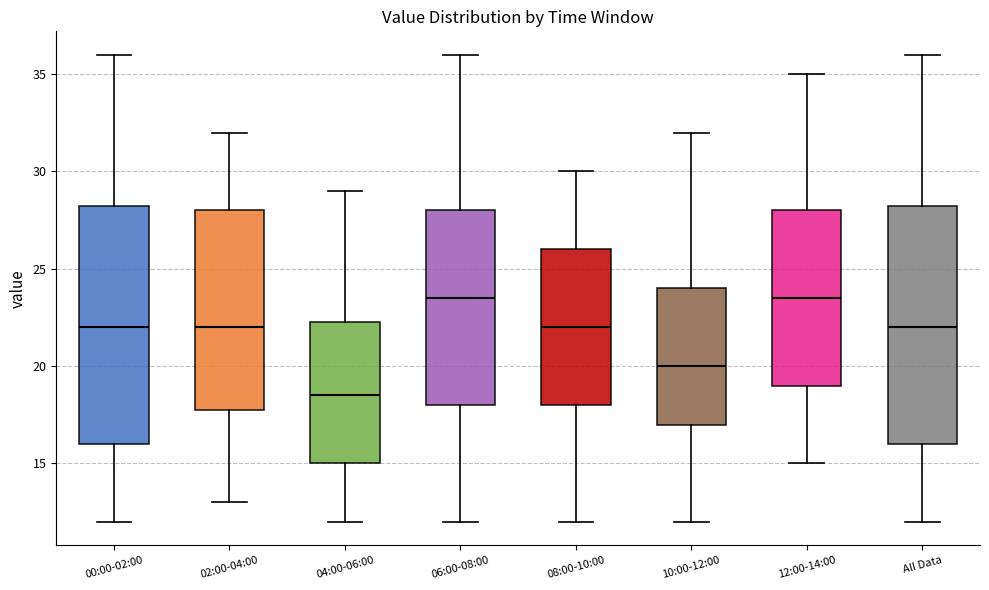

Reading left to right, read every box against the y-axis: the position of its median line, the range the box covers, and the ends of its whiskers. The values are not printed on the chart, so give them approximately, as read against the axis.

00:00-02:00: median 22.0, box 16.0 to 28.5, whiskers 12.0 to 36.0
02:00-04:00: median 22.0, box 18.0 to 28.0, whiskers 13.0 to 32.0
04:00-06:00: median 18.5, box 15.0 to 22.5, whiskers 12.0 to 29.0
06:00-08:00: median 23.5, box 18.0 to 28.0, whiskers 12.0 to 36.0
08:00-10:00: median 22.0, box 18.0 to 26.0, whiskers 12.0 to 30.0
10:00-12:00: median 20.0, box 17.0 to 24.0, whiskers 12.0 to 32.0
12:00-14:00: median 23.5, box 19.0 to 28.0, whiskers 15.0 to 35.0
All Data: median 22.0, box 16.0 to 28.5, whiskers 12.0 to 36.0